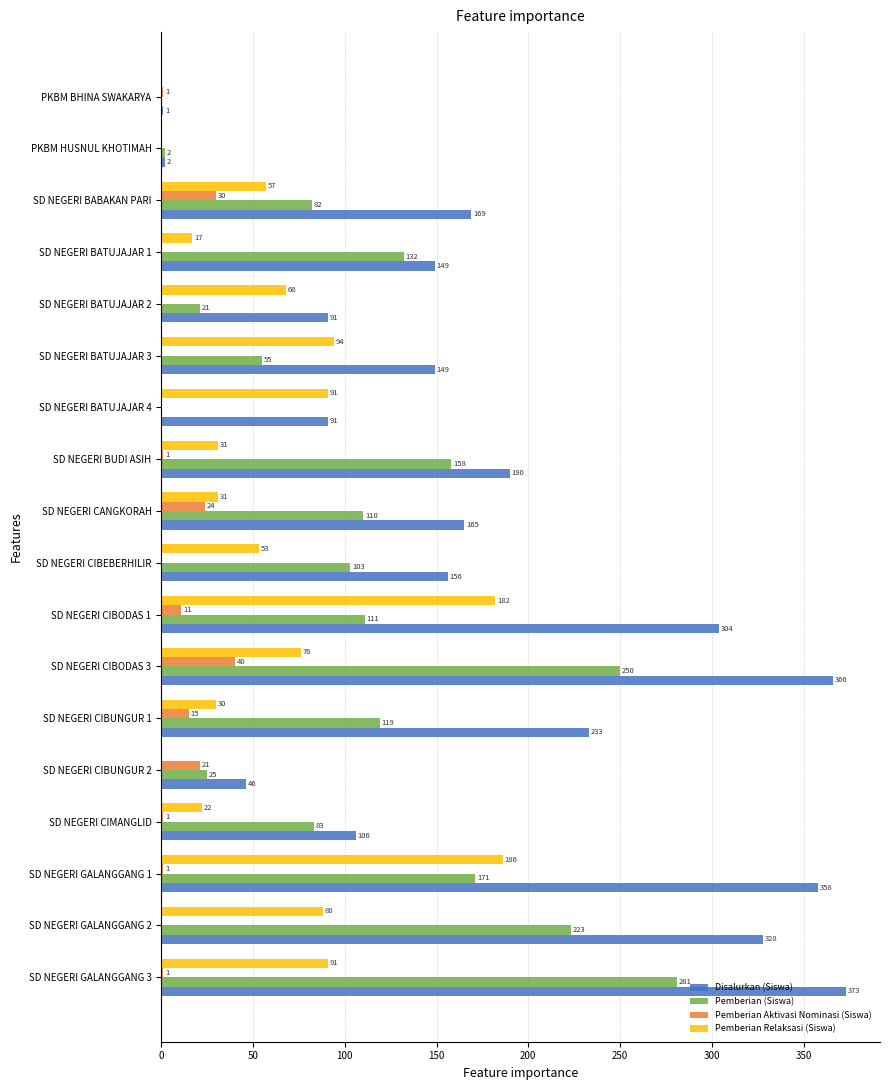

Is it true that Disalurkan (Siswa) equals 209 at SD NEGERI GALANGGANG 1?

False